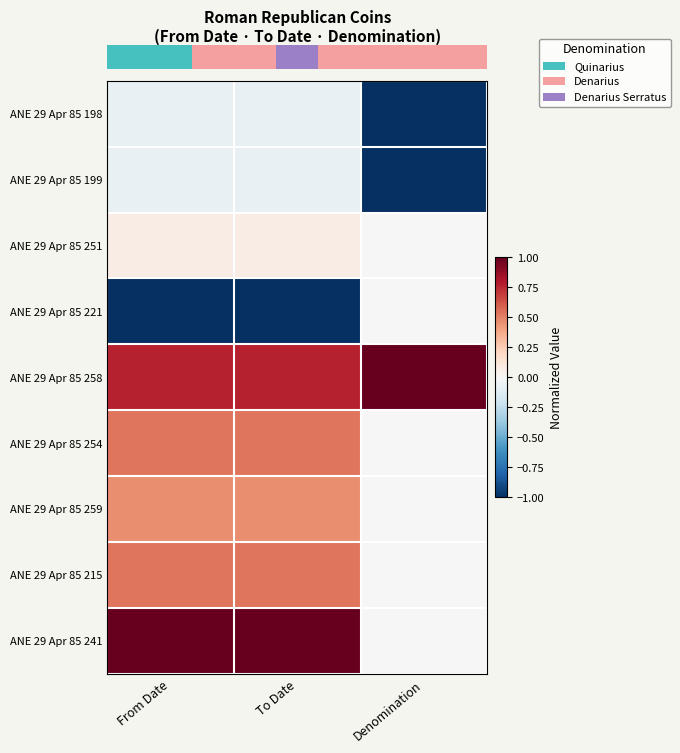

At which category is the sum across all series the highest?

From Date